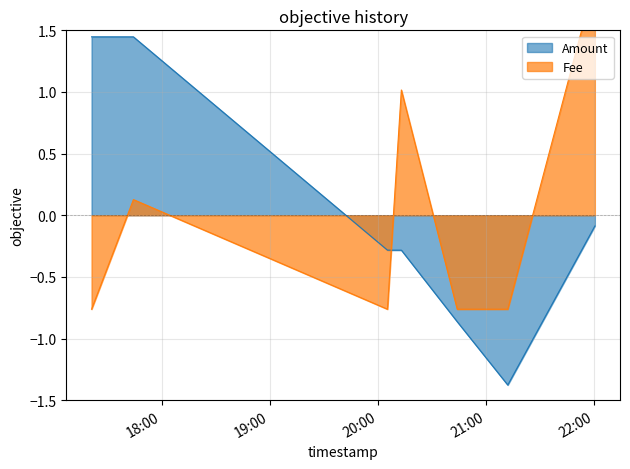

What is the label of the 4th point from the left?

2018-01-06 20:12:53